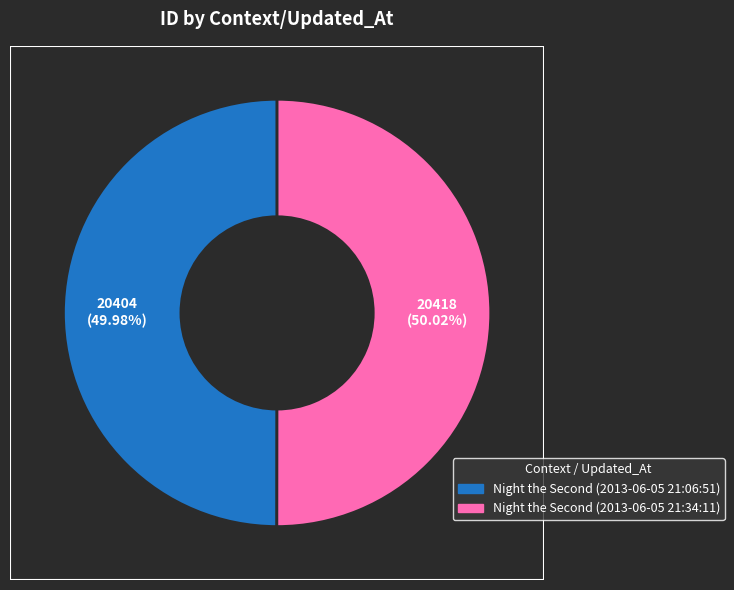

Does any single category account for the majority?

Yes